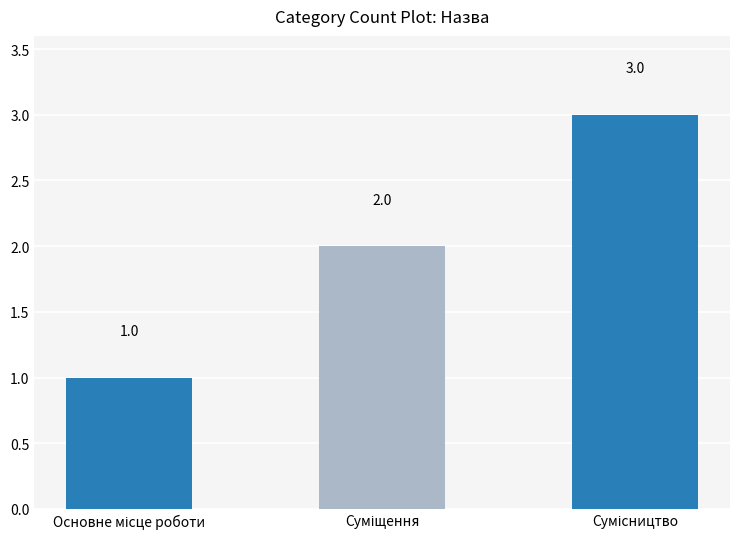

What is the minimum value shown in the chart?

1